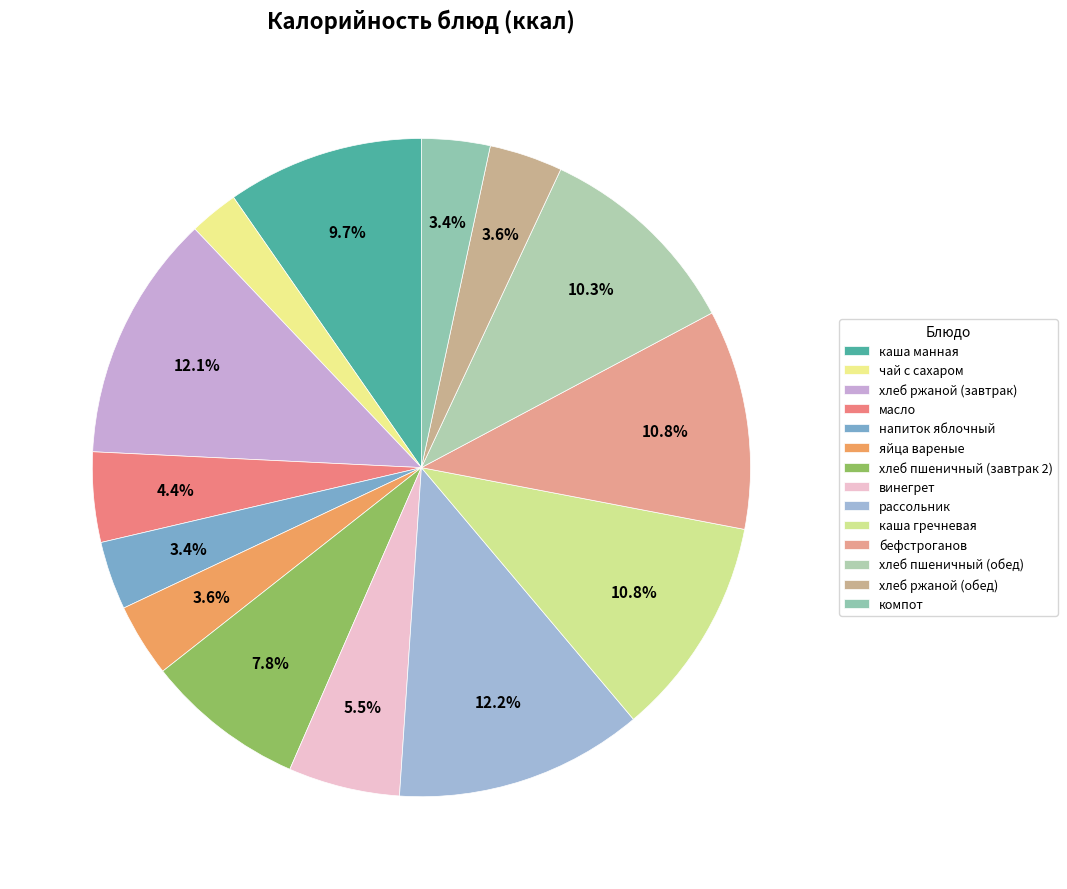

Which slice is the largest?

рассольник